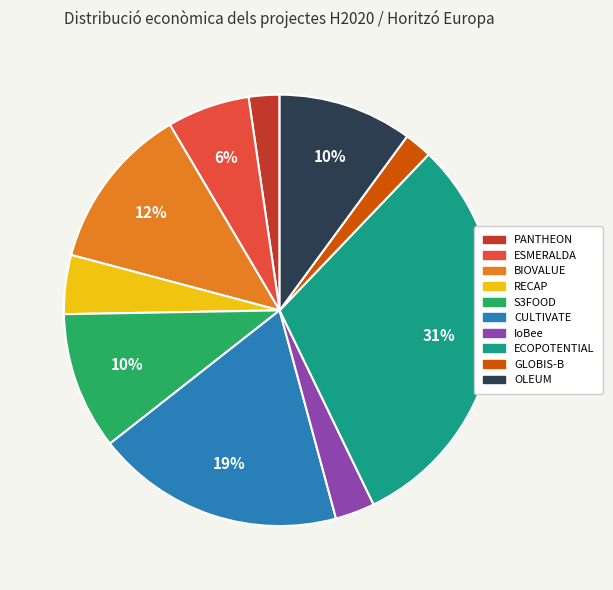

Combined, do CULTIVATE and RECAP account for over 50%?

No